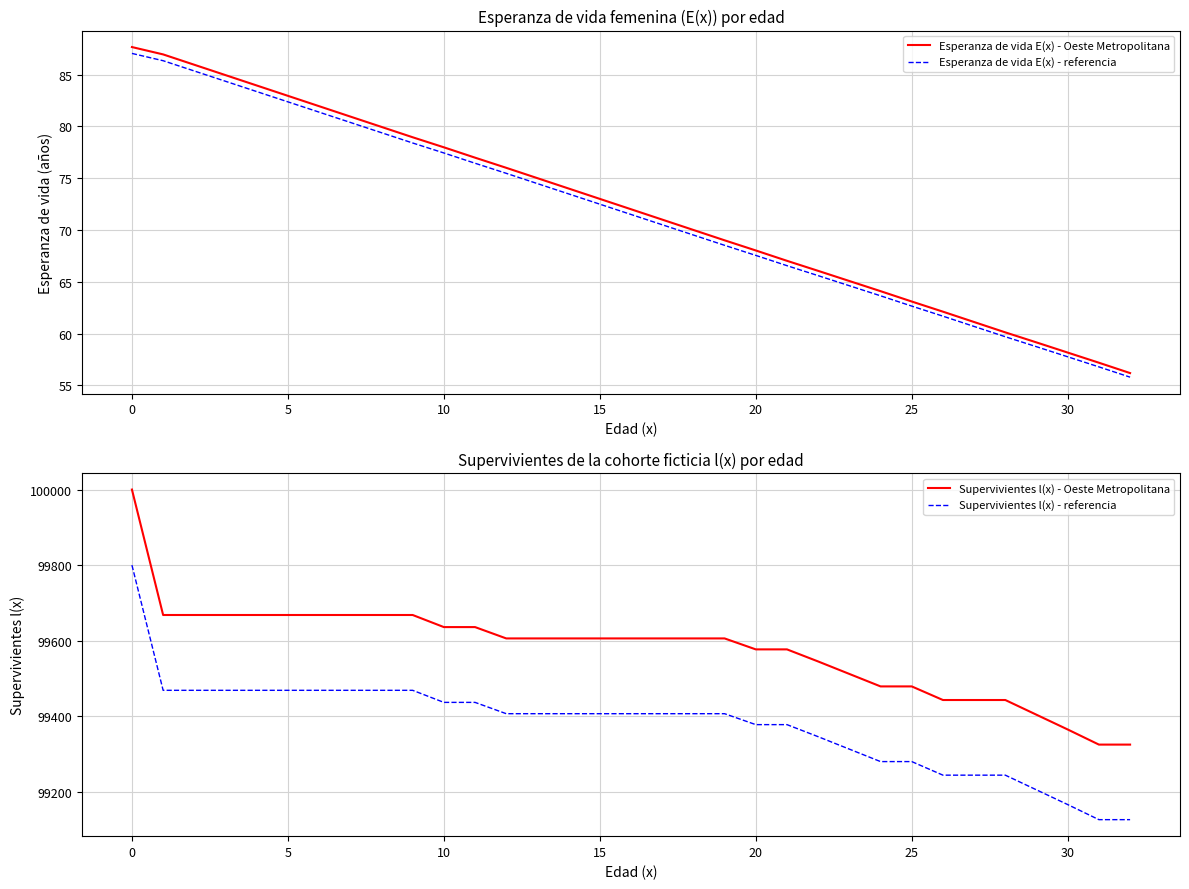

What are all the series names shown in the legend?

Esperanza de vida E(x) - Oeste Metropolitana, Esperanza de vida E(x) - referencia, Supervivientes l(x) - Oeste Metropolitana, Supervivientes l(x) - referencia